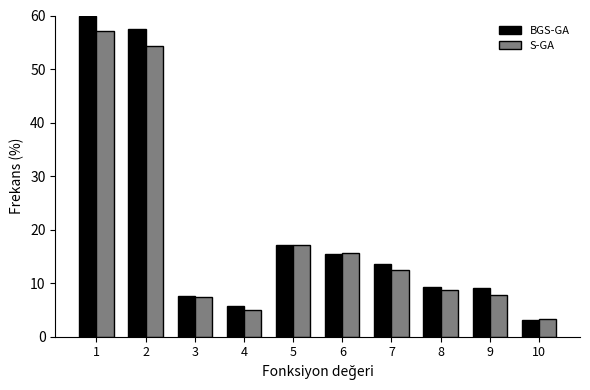

What is the total value across all series at 3?

15.0